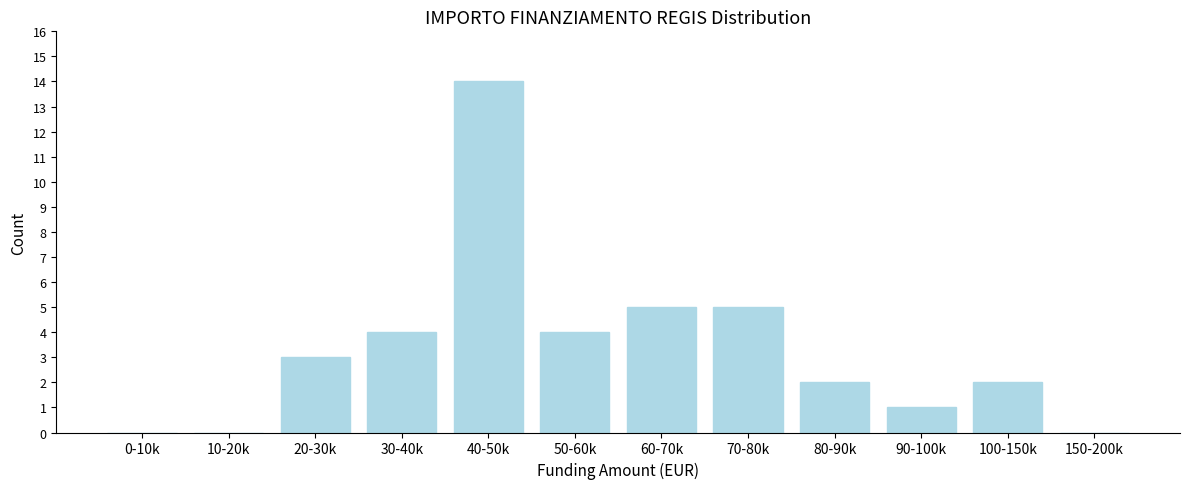

Reading left to right, extract all data points from this chart.

0-10k=0	10-20k=0	20-30k=3	30-40k=4	40-50k=14	50-60k=4	60-70k=5	70-80k=5	80-90k=2	90-100k=1	100-150k=2	150-200k=0